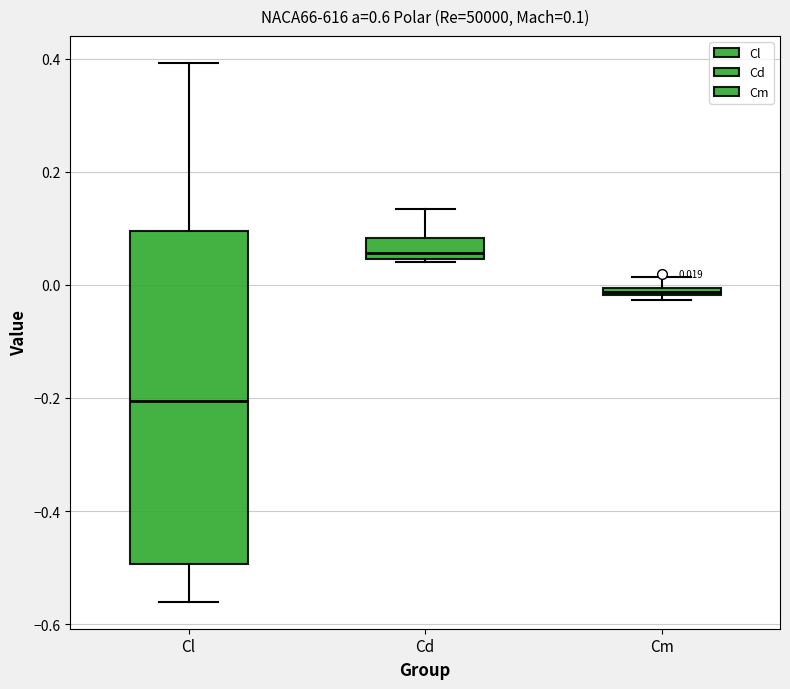

Comparing the boxes themselves (not the whiskers), which one is the tallest?

Cl